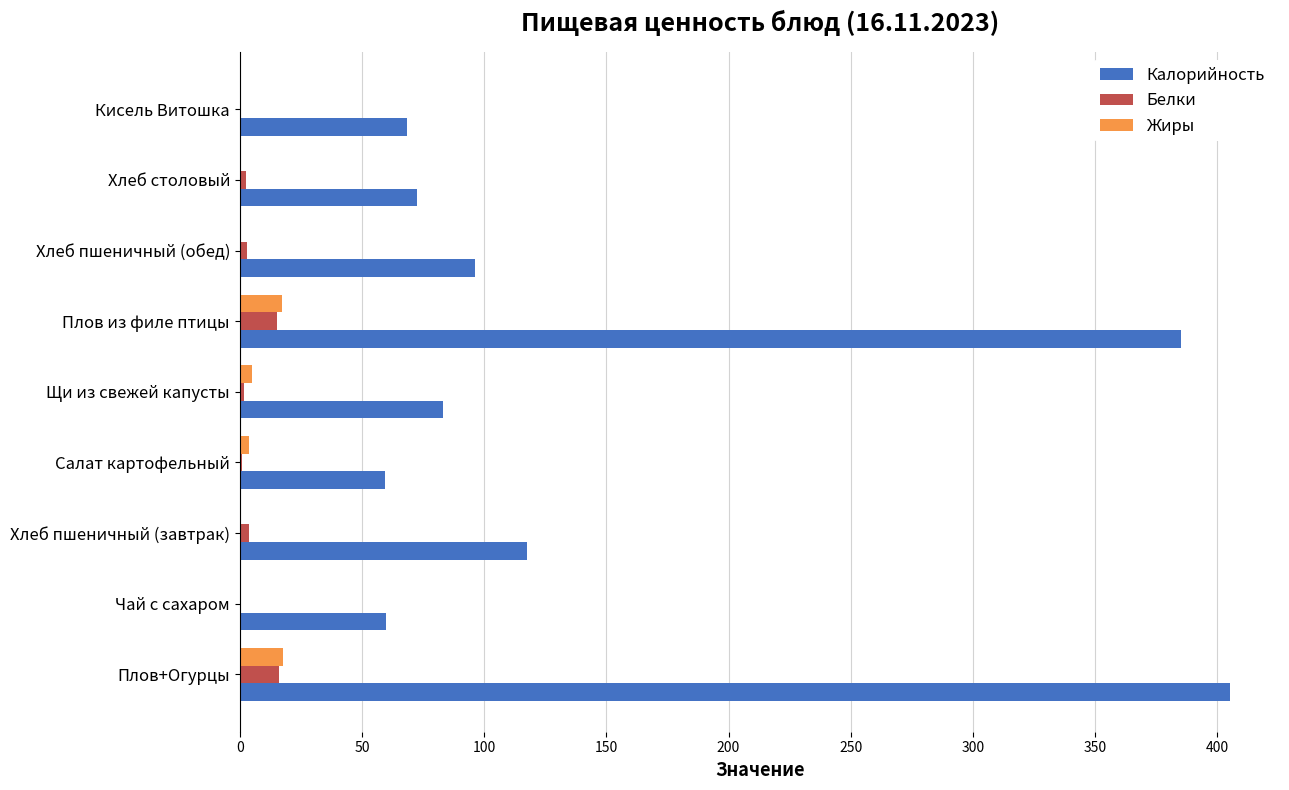

Is the value of Белки at Плов+Огурцы greater than the value of Калорийность at Кисель Витошка?

No